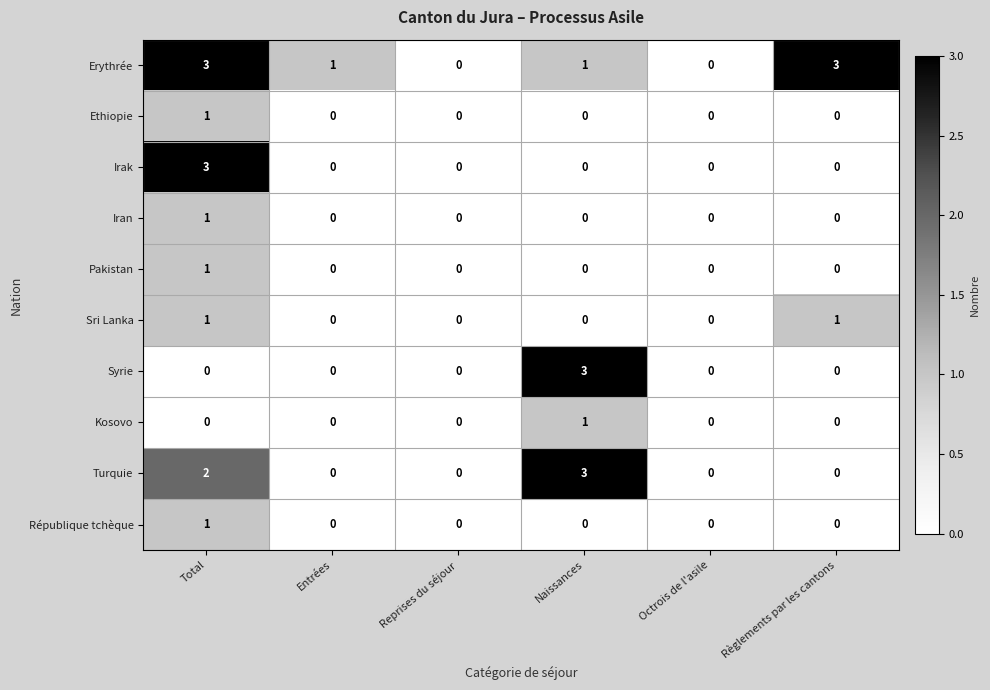

How many series are shown in this chart?

10